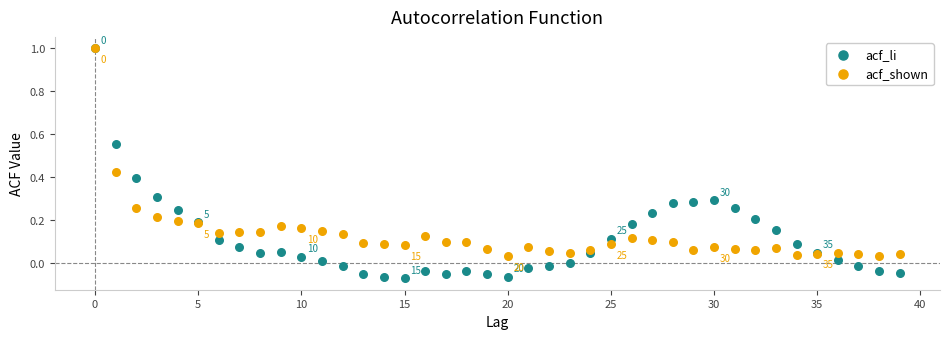

What are all the series names shown in the legend?

acf_li, acf_shown